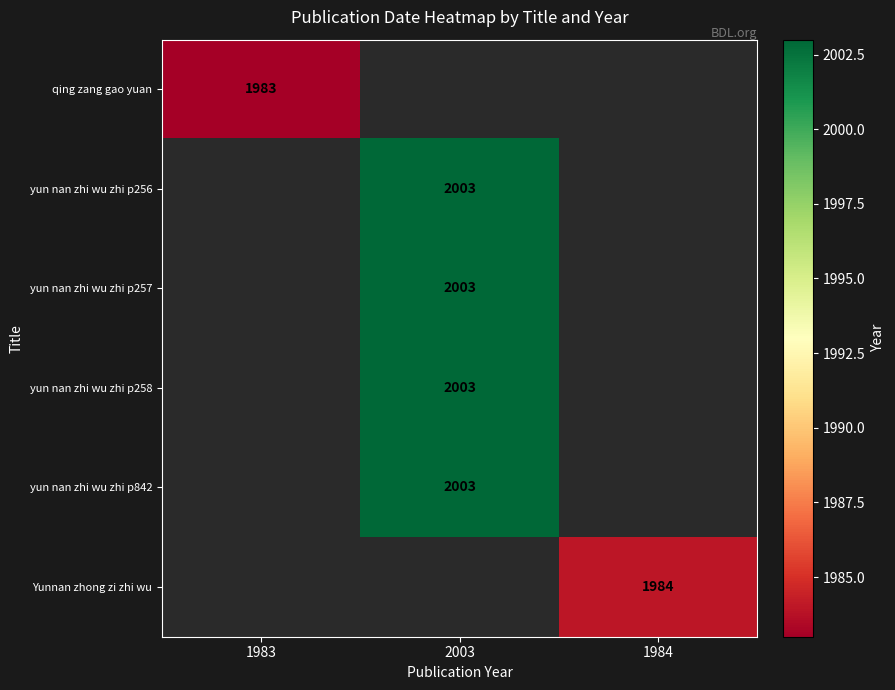

The value of Yunnan zhong zi zhi wu at 1984 is 1984. True or false?

True